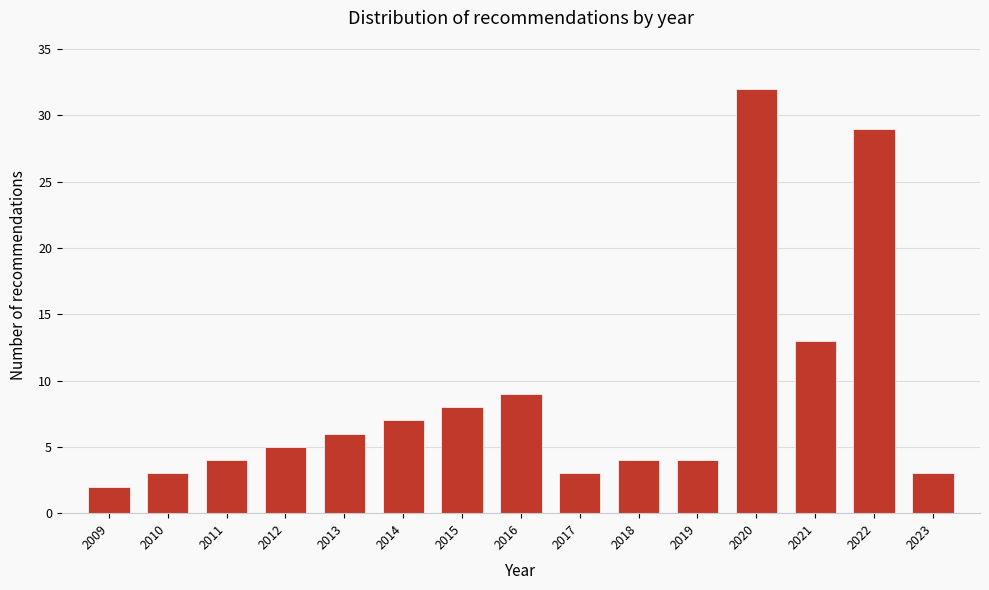

Reading left to right, transcribe all the data shown in this chart.

2009=2	2010=3	2011=4	2012=5	2013=6	2014=7	2015=8	2016=9	2017=3	2018=4	2019=4	2020=32	2021=13	2022=29	2023=3